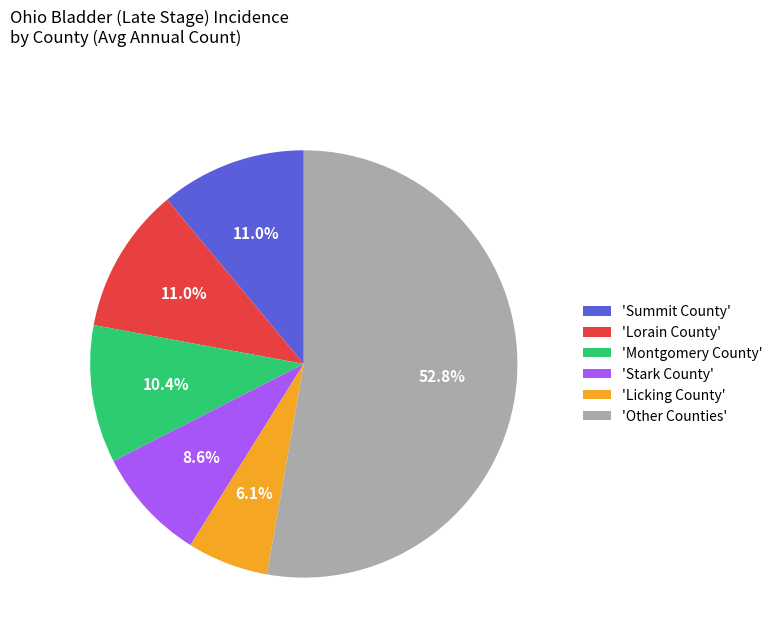

Combined, do 'Lorain County' and 'Other Counties' account for over 50%?

Yes